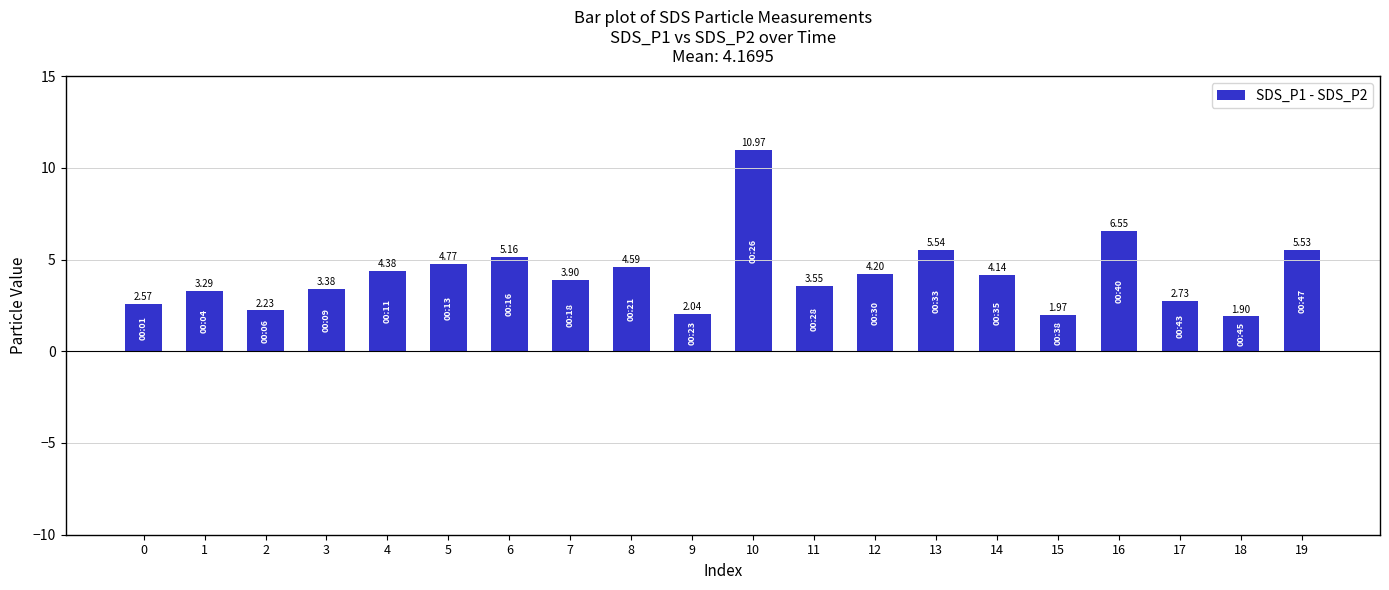

List the labels in order of value, largest first.

10, 16, 13, 19, 6, 5, 8, 4, 12, 14, 7, 11, 3, 1, 17, 0, 2, 9, 15, 18